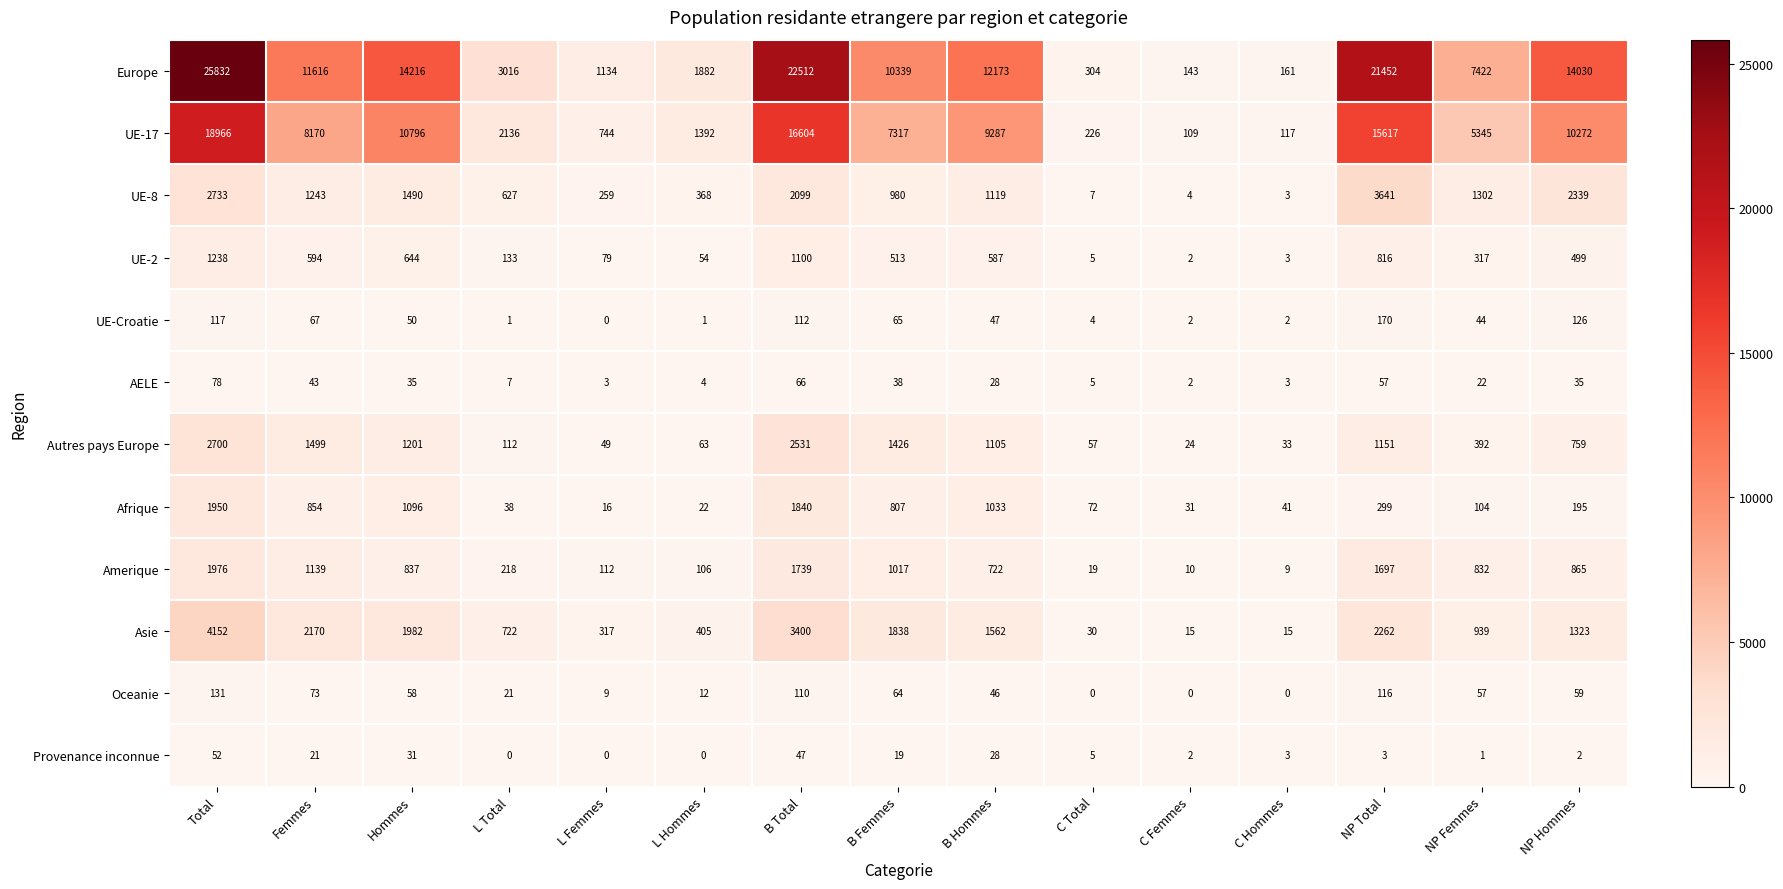

What is the difference between the Autres pays Europe values at C Total and Femmes?

1442